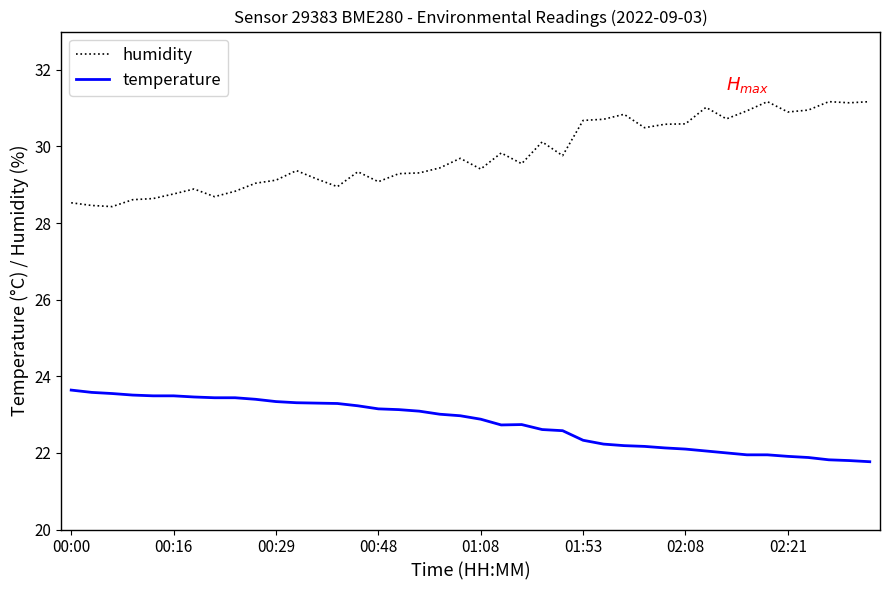

List the series in order of their peak value, highest first.

humidity, temperature